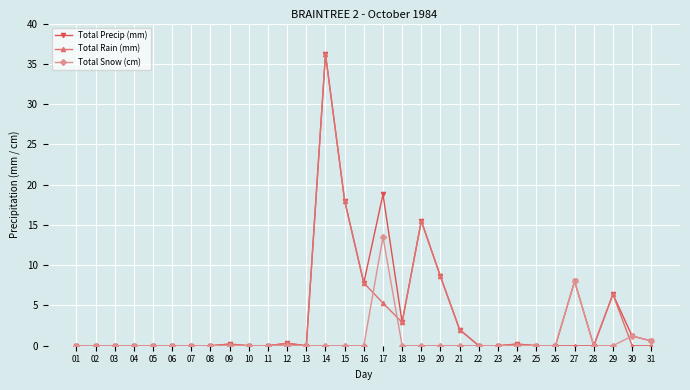

Is it true that Total Precip (mm) equals -20.8 at 05?

False